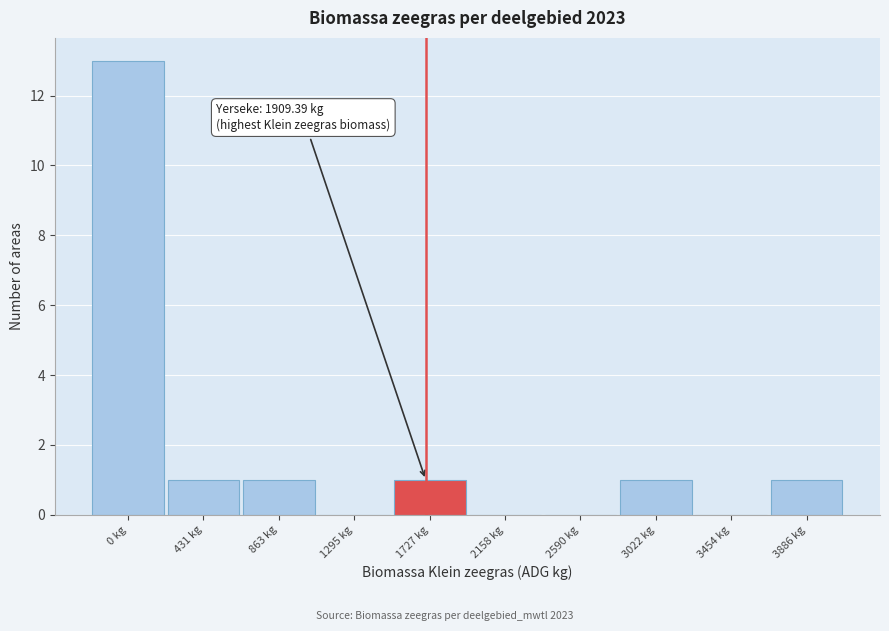

Reading left to right, what are all the values shown in this chart?

0 kg=13	431 kg=1	863 kg=1	1295 kg=0	1727 kg=1	2158 kg=0	2590 kg=0	3022 kg=1	3454 kg=0	3886 kg=1